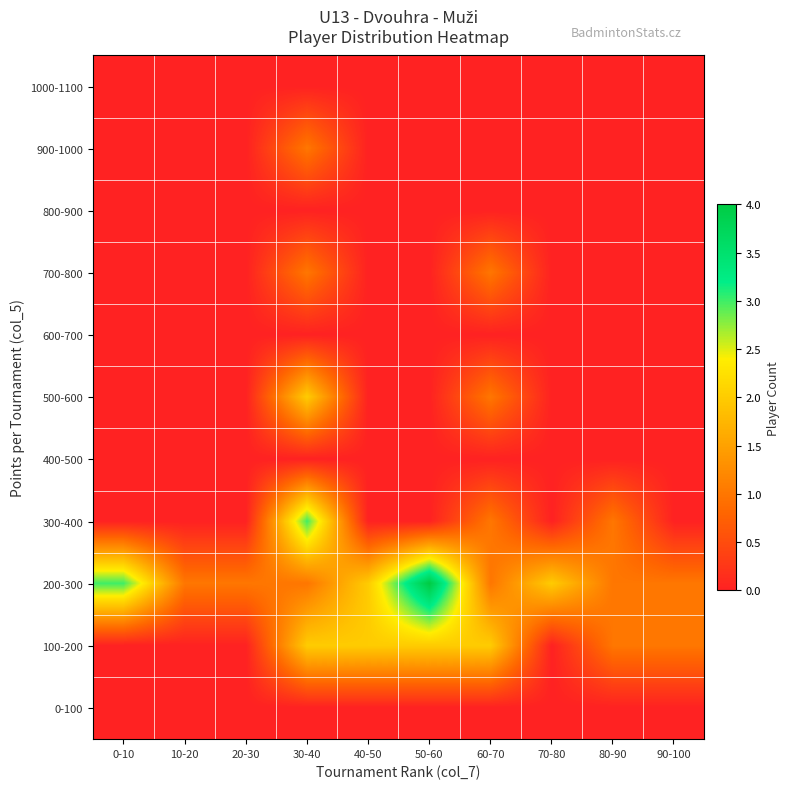

Which has a higher value, 0-10 or 20-30?

0-10